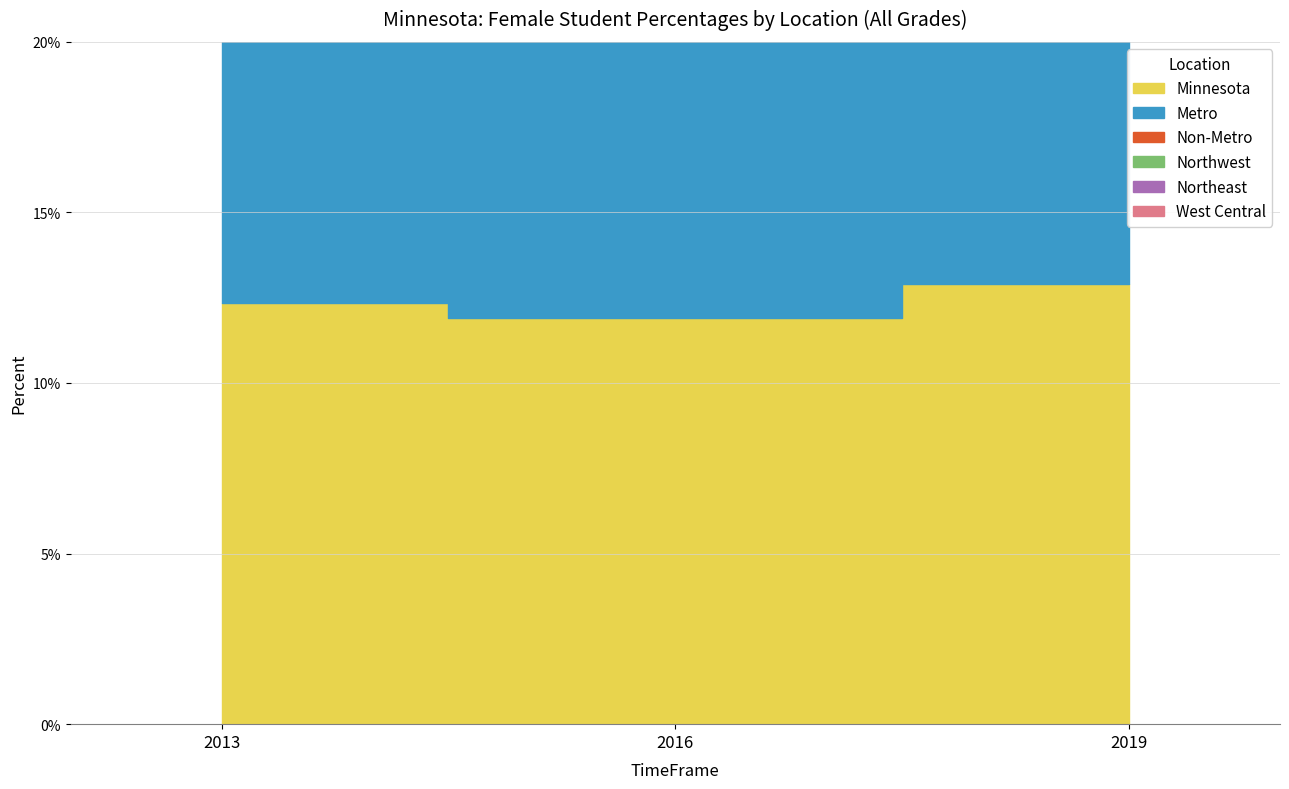

True or false: Minnesota has a value of 0.1 at 2016.

True